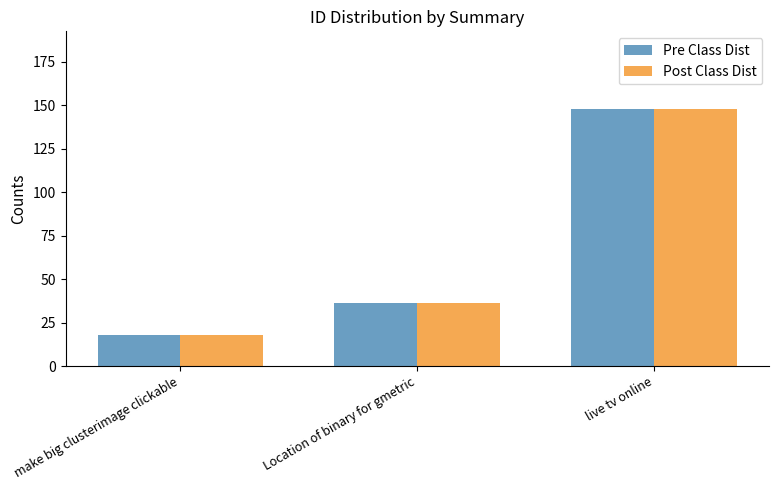

What is the minimum value for Pre Class Dist?

18